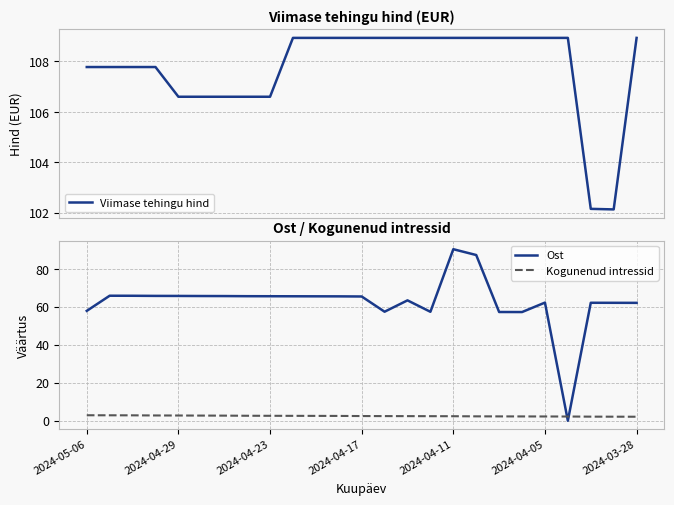

What is the label of the 14th point from the right?

11